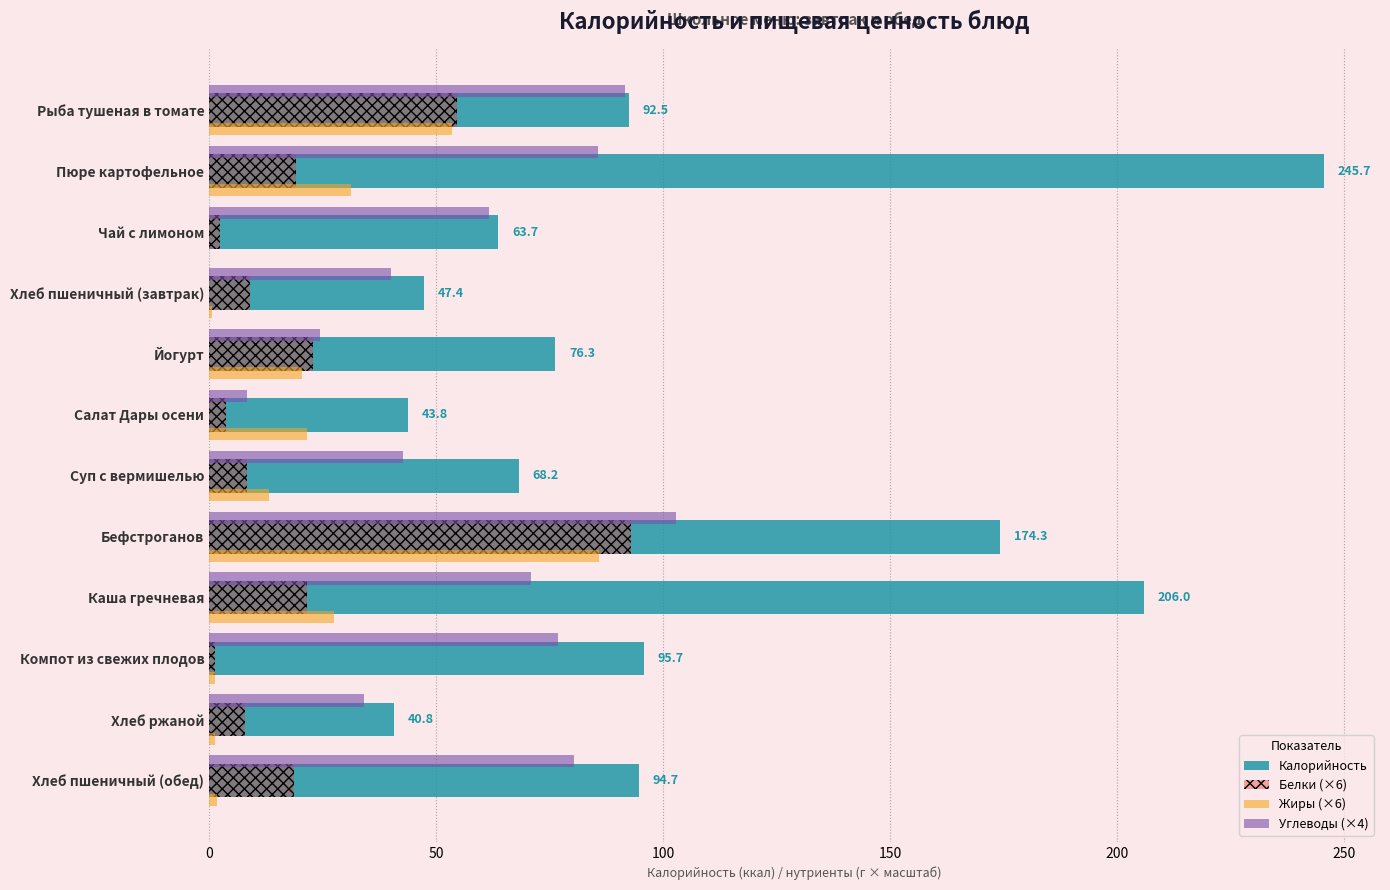

What is the sum of all Калорийность values?

1249.1